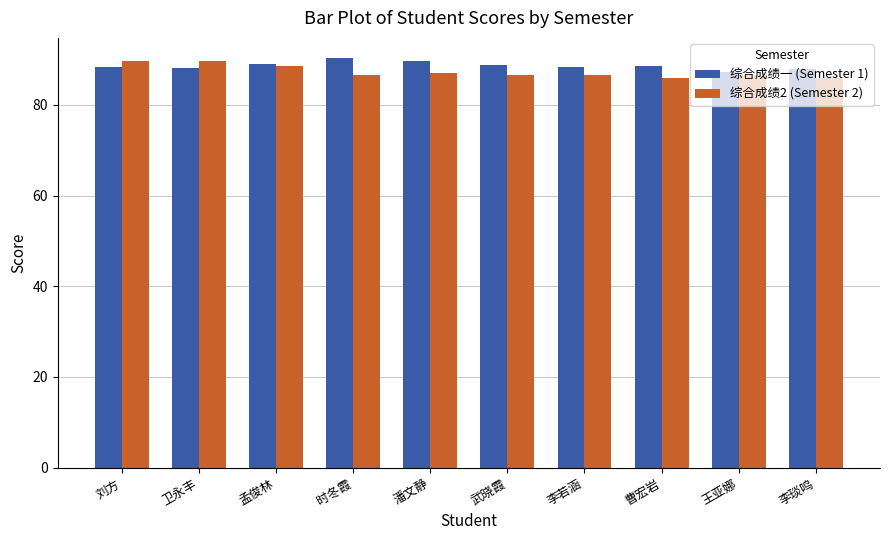

What is the label of the 10th bar from the left?

李琰鸣